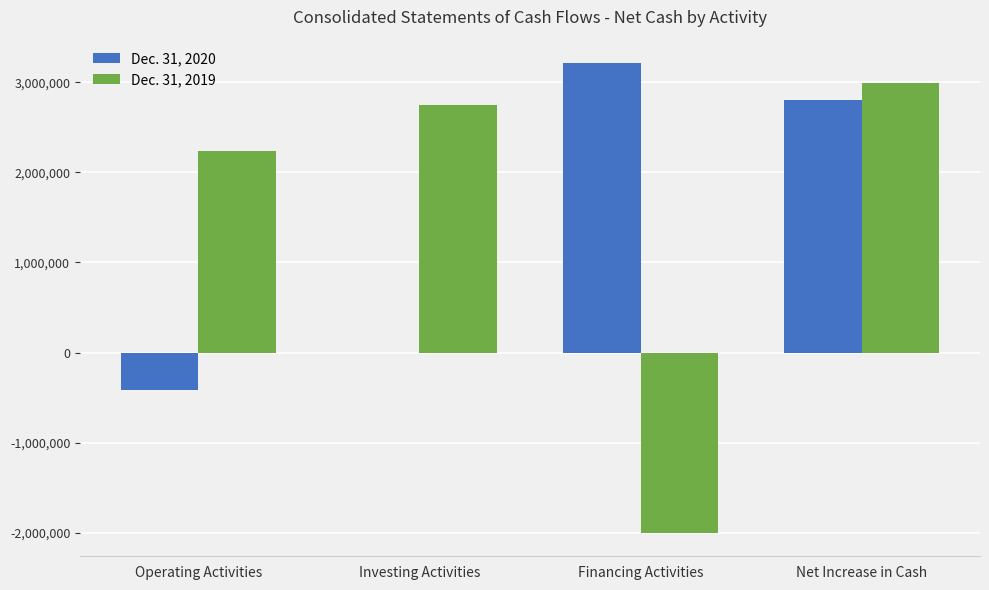

Reading right to left, what are all the values shown in this chart?

Dec. 31, 2020: Net Increase in Cash=2800166	Financing Activities=3213125	Investing Activities=0	Operating Activities=-412959
Dec. 31, 2019: Net Increase in Cash=2989007	Financing Activities=-2001429	Investing Activities=2750314	Operating Activities=2240122